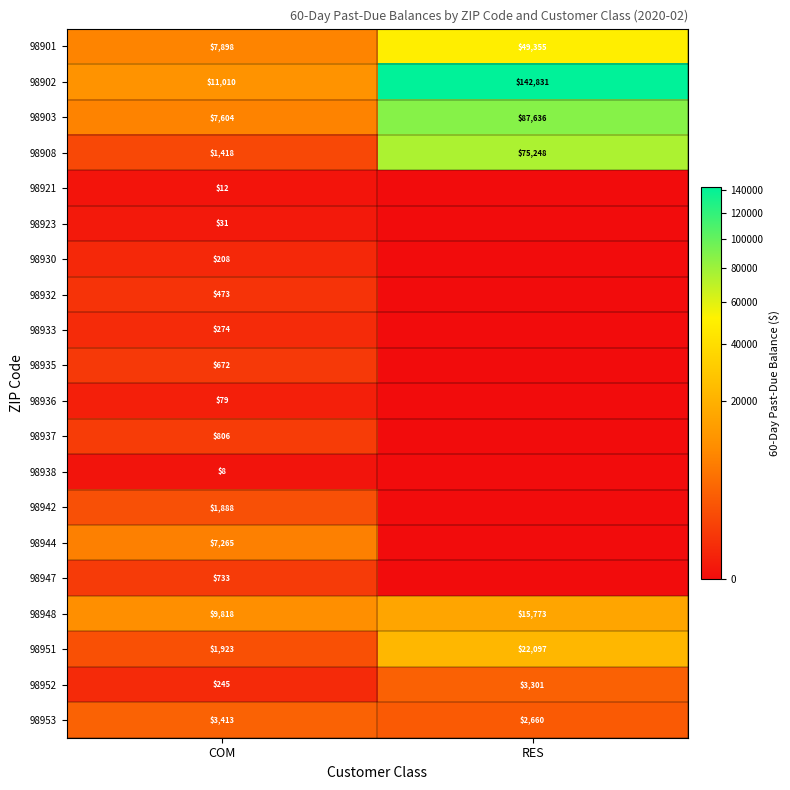

What is the spread (max minus min) of values at COM?

11002